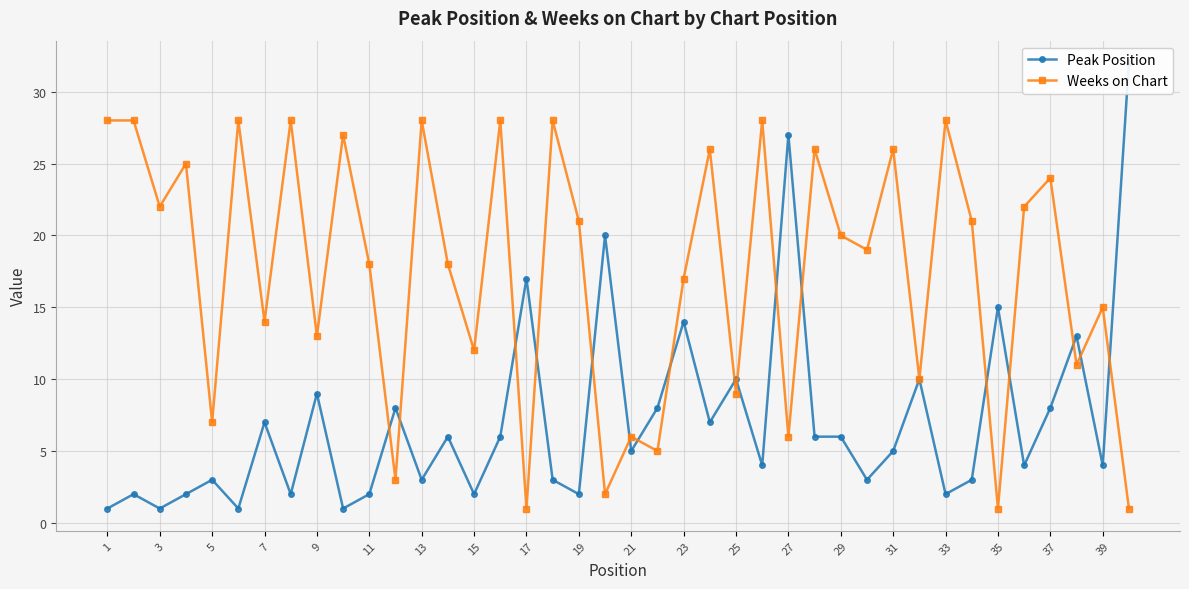

What is the highest value of the Weeks on Chart series?

28